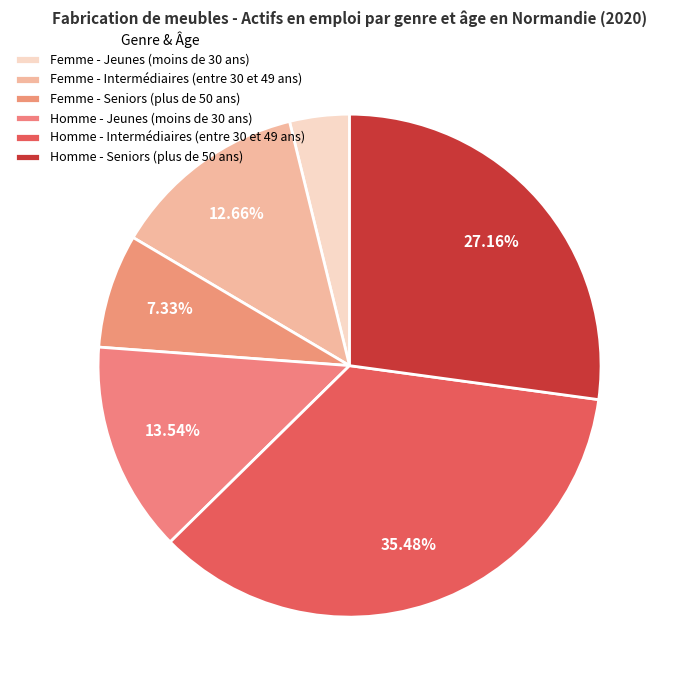

To the nearest percent, what is the difference between the Homme - Jeunes (moins de 30 ans) and Femme - Seniors (plus de 50 ans) slice percentages?

6%